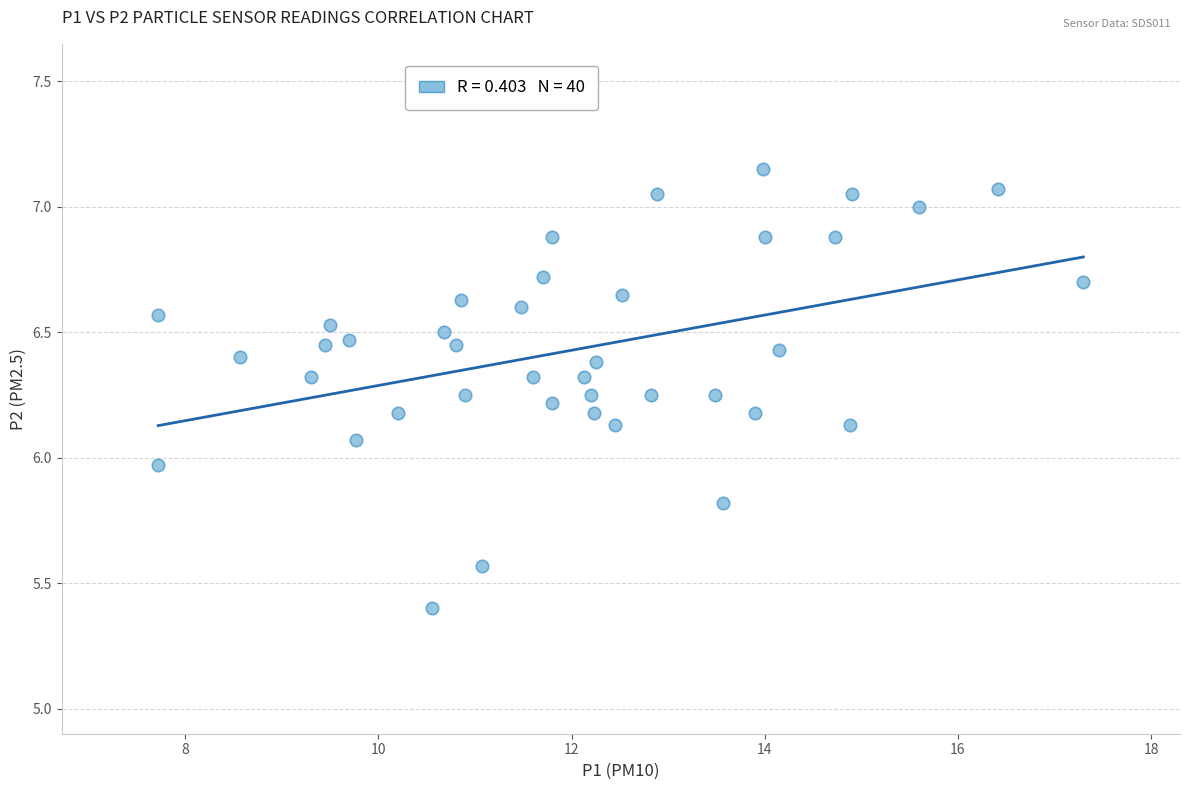

What is the range of X values (max minus min)?

9.6